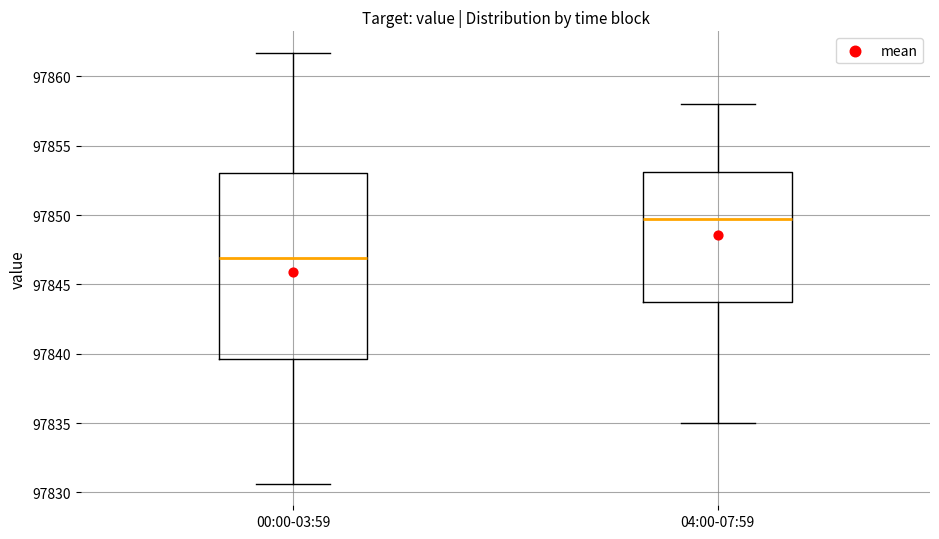

Which box is the tallest, from its lower edge to its upper edge?

00:00-03:59